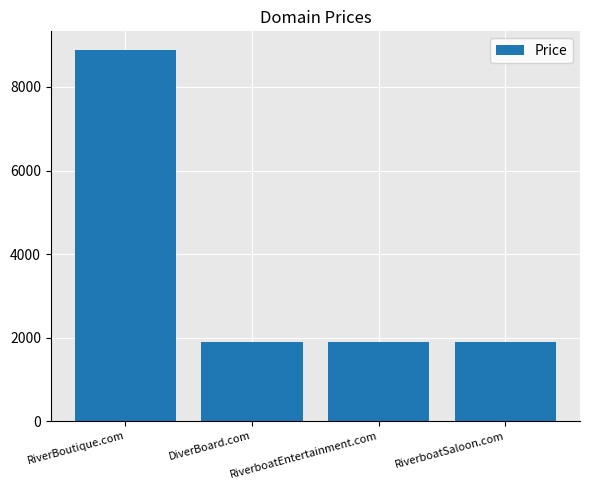

What is the label of the 3rd bar from the left?

RiverboatEntertainment.com